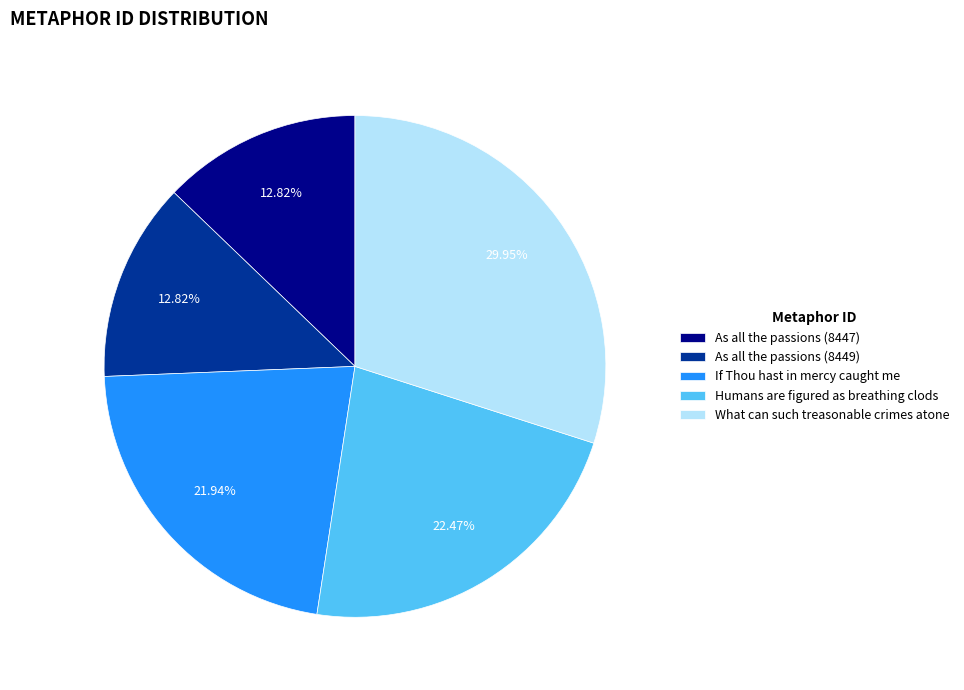

Is it true that What can such treasonable crimes atone is 30% of the pie?

True